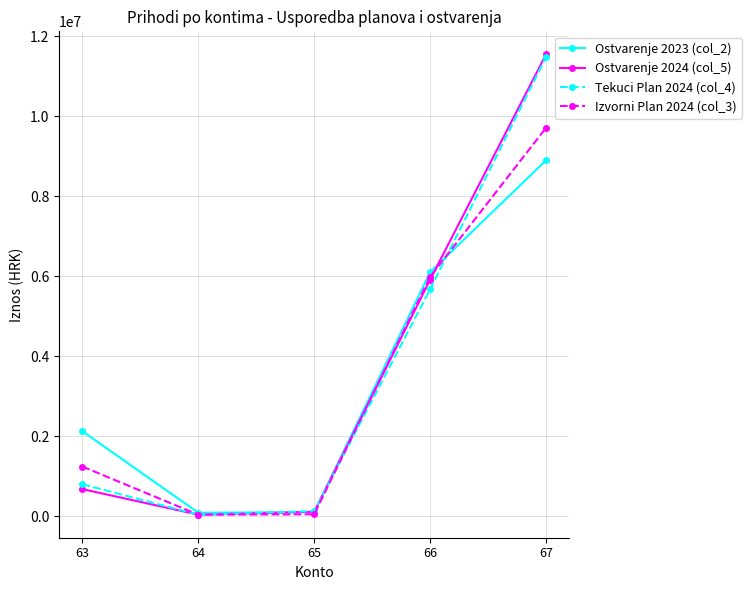

What is the value of the Ostvarenje 2023 (col_2) point at the 4th from the left?

6101487.2